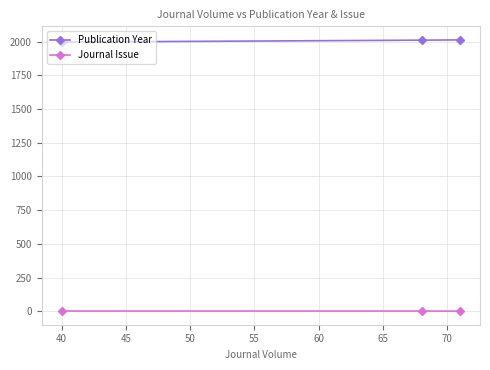

What is the average value of the Publication Year series?

2006